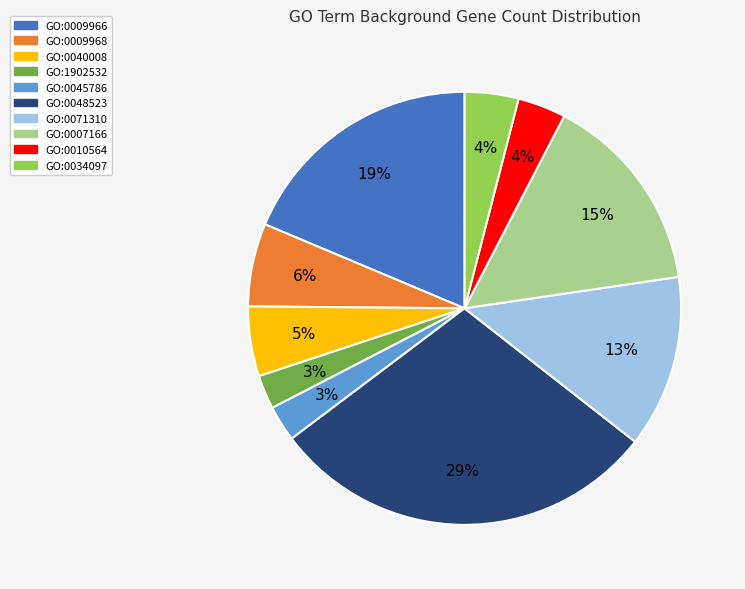

Is the sum of GO:0071310 and GO:0009968 greater than half?

No